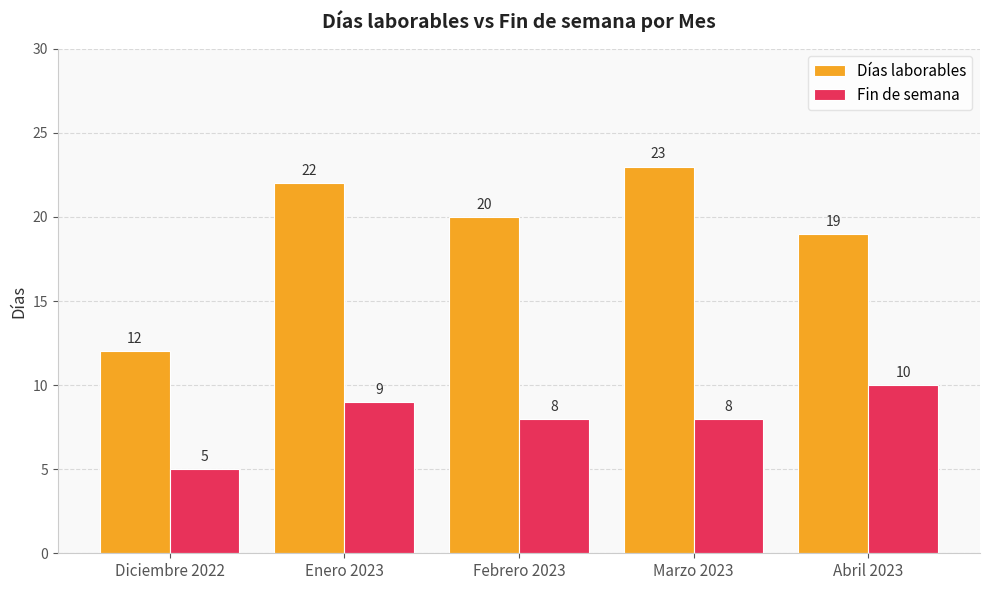

What position from the left is Marzo 2023?

4